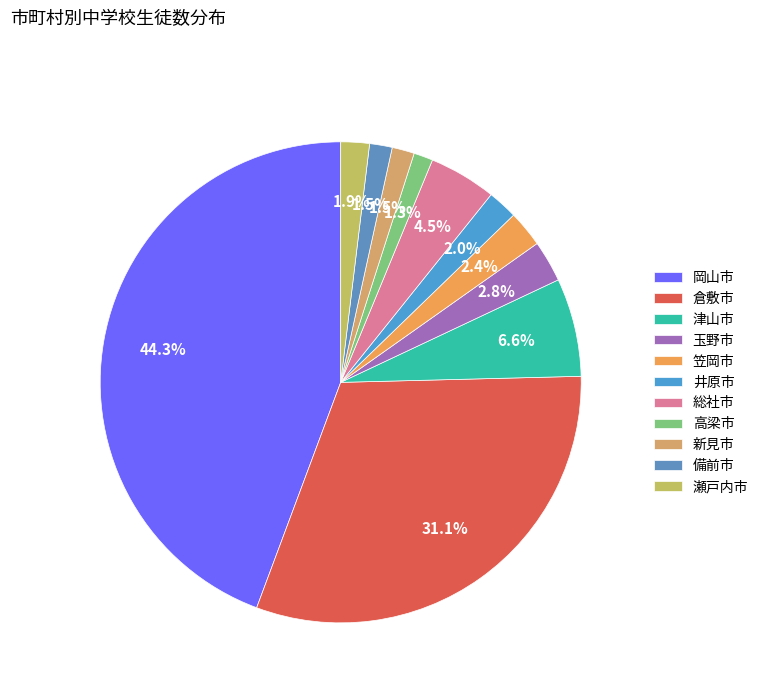

What portion of the pie excludes 玉野市?

97.2%